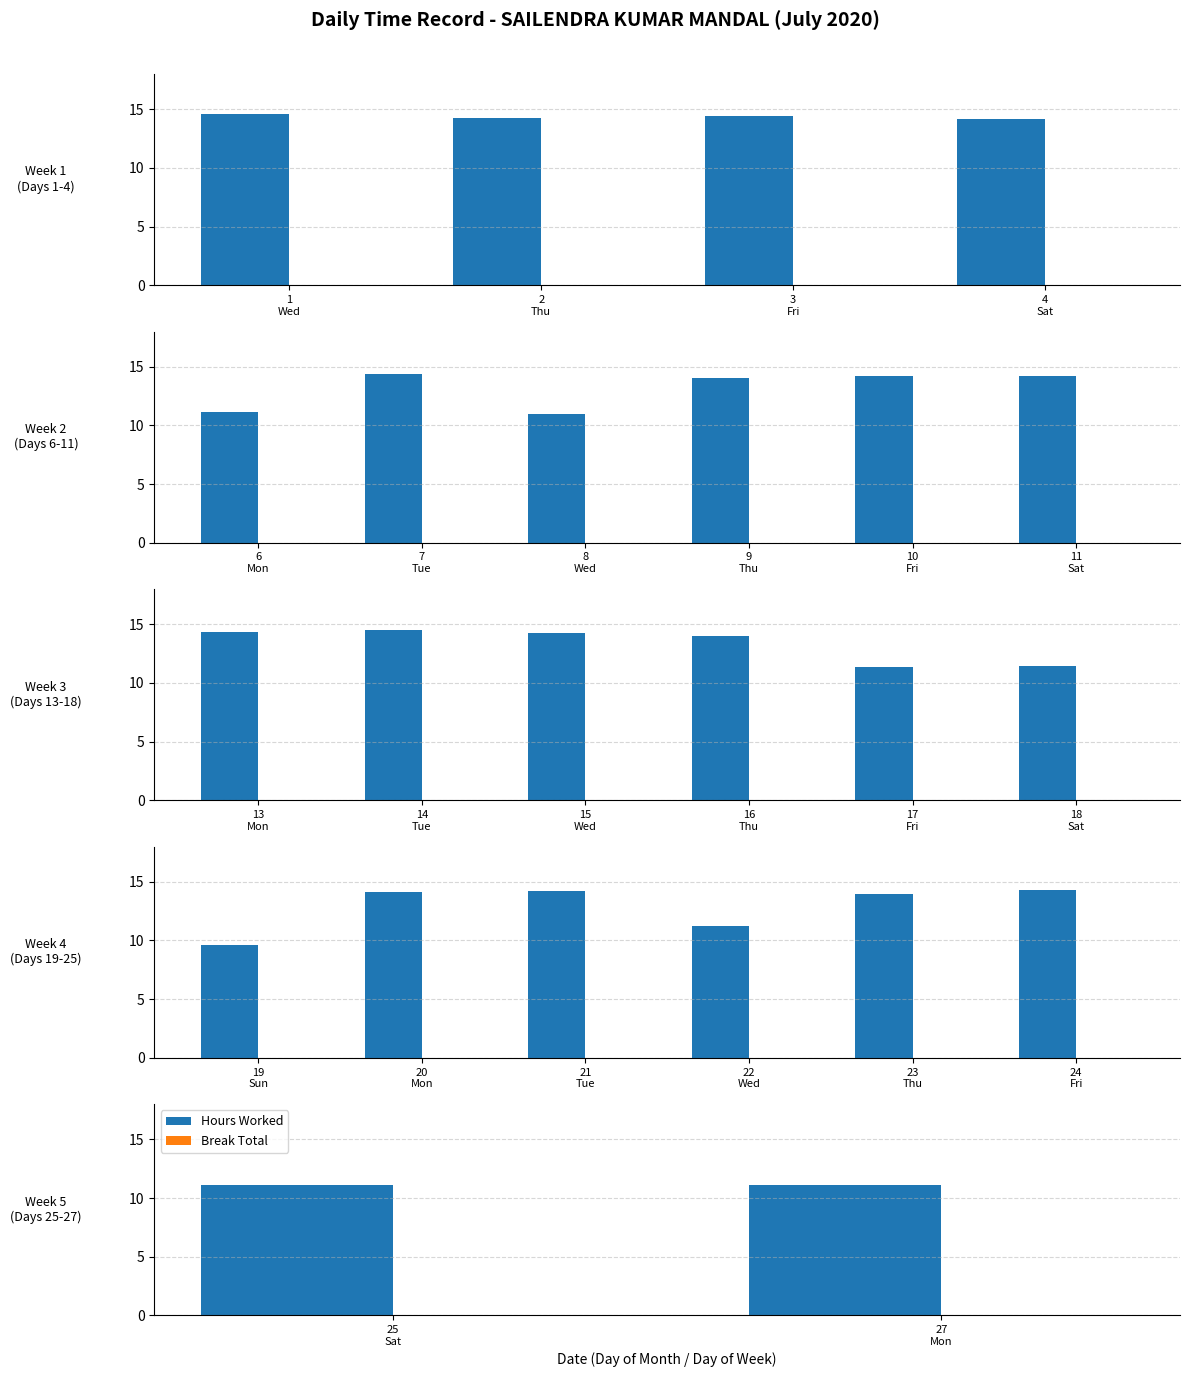

Rank the series by their average value, from lowest to highest.

Break Total, Hours Worked